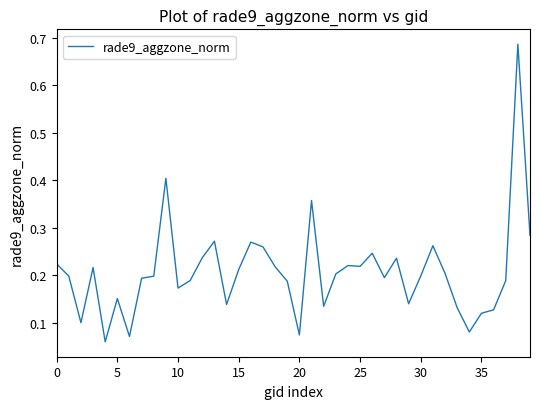

Does the chart display data point markers on the line(s)?

No